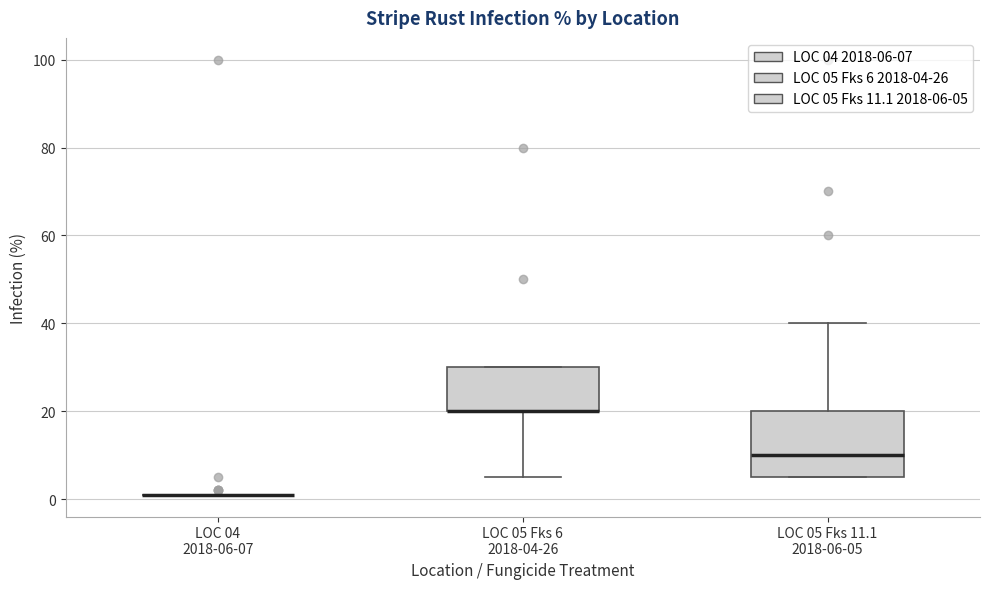

Reading left to right, read every box against the y-axis: the position of its median line, the range the box covers, and the ends of its whiskers. The values are not printed on the chart, so give them approximately, as read against the axis.

LOC 04 2018-06-07: box collapsed to a line at 2, whiskers 2 to 2
LOC 05 Fks 6 2018-04-26: median 20 (drawn on the box's lower edge), box 20 to 30, whiskers 6 to 30
LOC 05 Fks 11.1 2018-06-05: median 10, box 6 to 20, whiskers 6 to 40